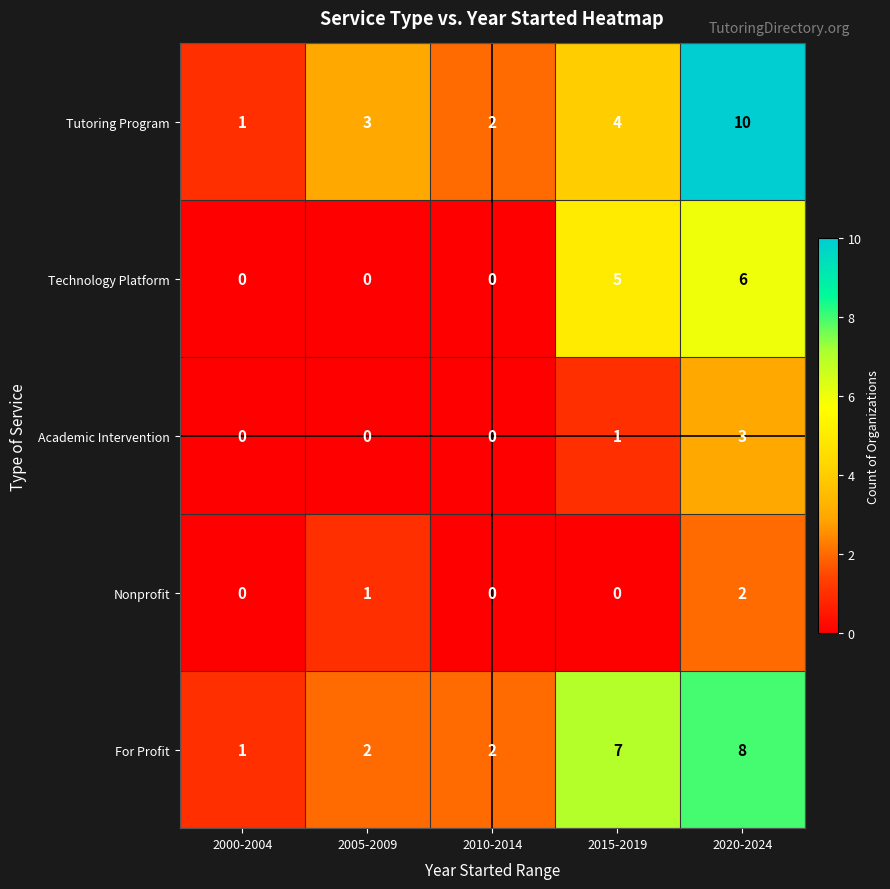

What is the difference between the Tutoring Program values at 2015-2019 and 2000-2004?

3